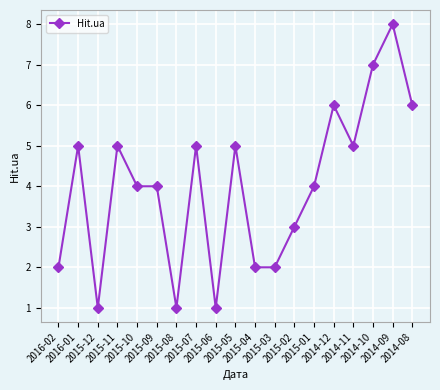

What is the sum of all values?

76